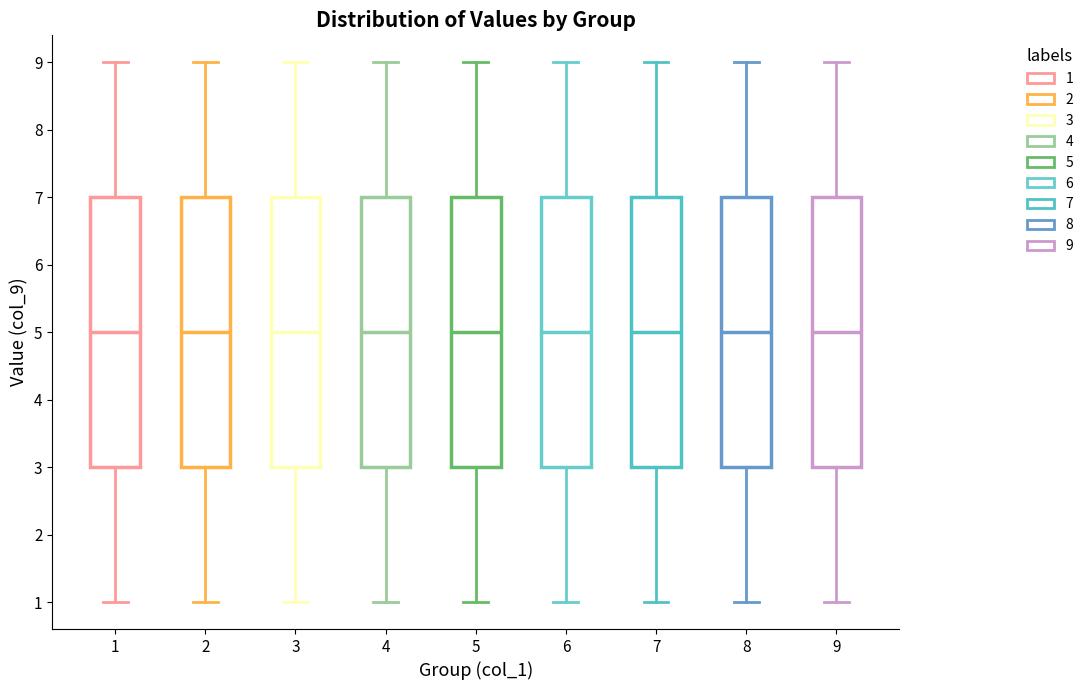

Where does the lower whisker of the box at x = 8 end on the y-axis? The values are not printed on the chart, so give them approximately, as read against the axis.

1